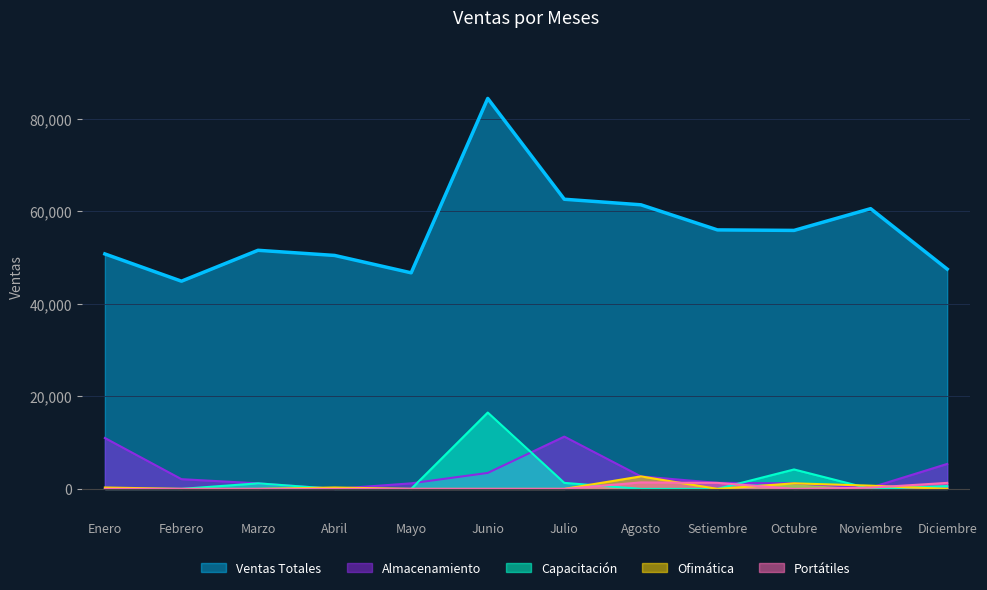

True or false: Ventas Totales and Portátiles cross at least once.

False